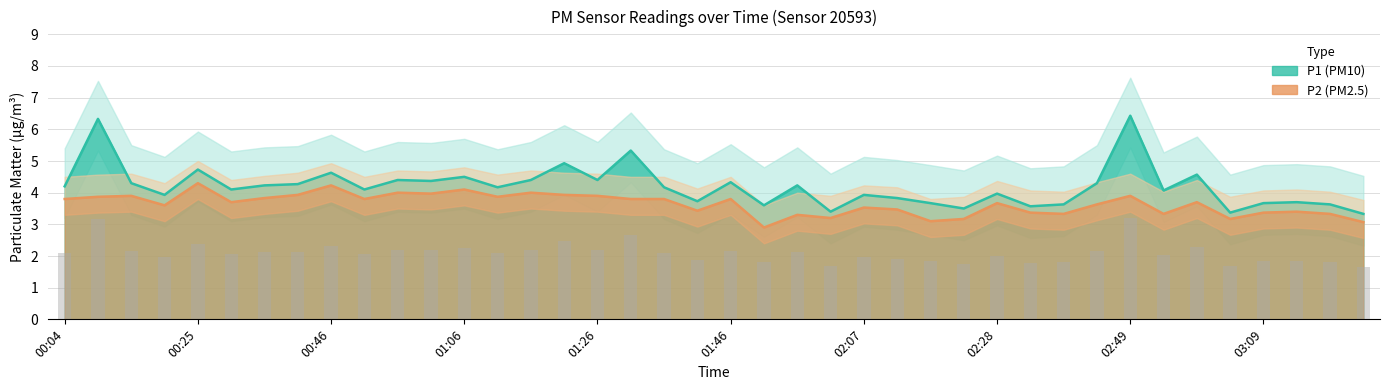

Reading left to right, extract all data points from this chart.

P1: 4.2	6.3	4.3	3.9	4.7	4.1	4.2	4.3	4.6	4.1	4.4	4.4	4.5	4.2	4.4	4.9	4.4	5.3	4.2	3.7	4.3	3.6	4.2	3.4	3.9	3.8	3.7	3.5	4.0	3.6	3.6	4.3	6.4	4.1	4.6	3.4	3.7	3.7	3.6	3.3
P2: 3.8	3.9	3.9	3.6	4.3	3.7	3.8	3.9	4.2	3.8	4.0	4.0	4.1	3.9	4.0	3.9	3.9	3.8	3.8	3.4	3.8	2.9	3.3	3.2	3.5	3.5	3.1	3.2	3.7	3.4	3.3	3.6	3.9	3.3	3.7	3.2	3.4	3.4	3.3	3.1